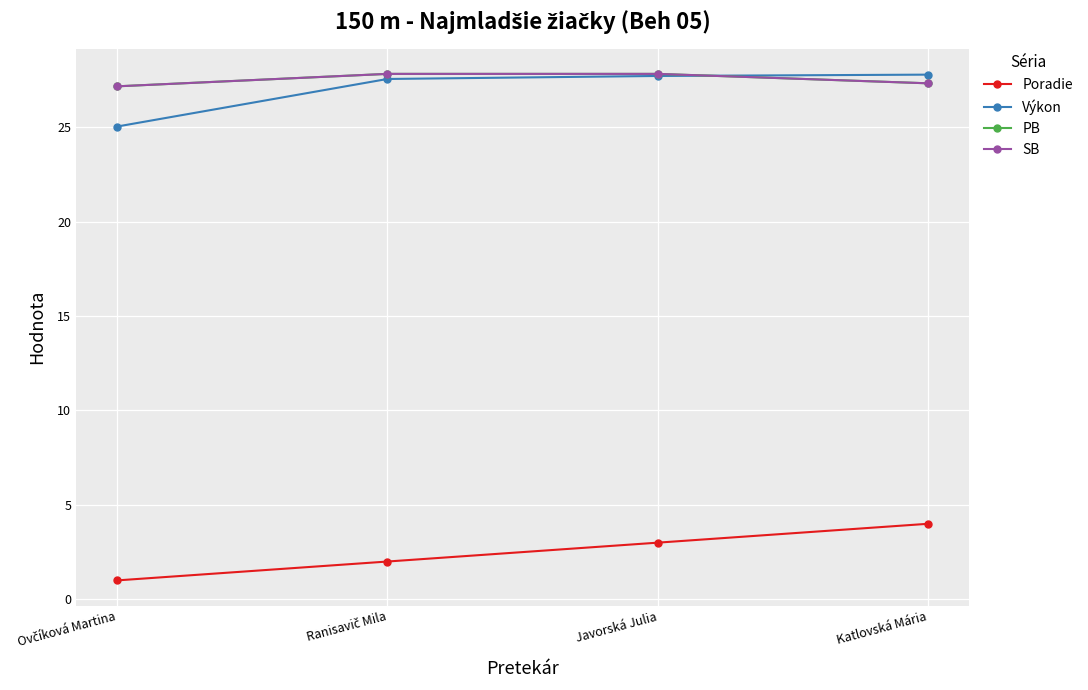

The Výkon series shows 16.3 at Katlovská Mária. True or false?

False